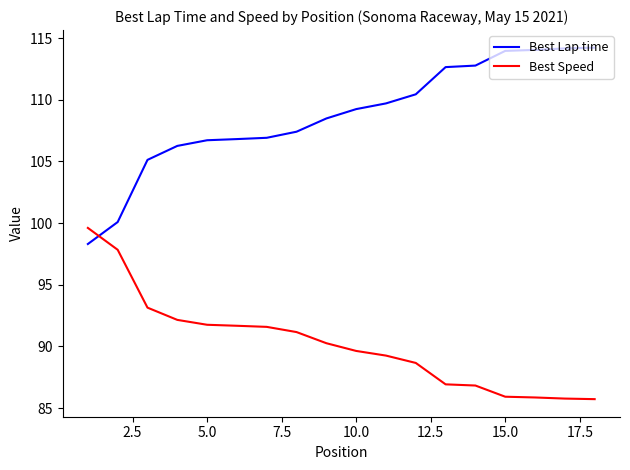

How many times do Best Lap time and Best Speed cross each other?

1